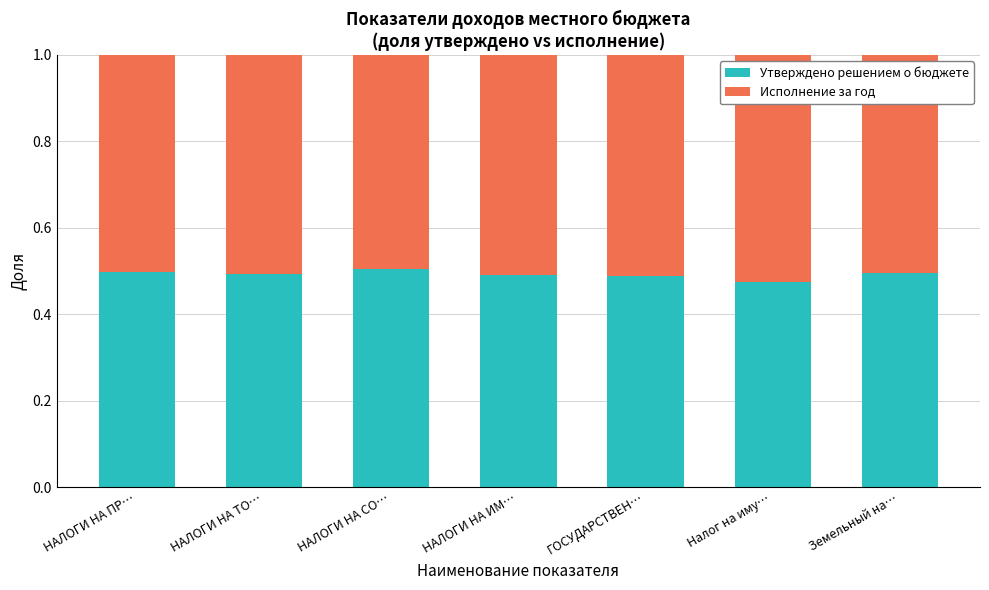

What is the sum of all Утверждено решением о бюджете values?

3.4